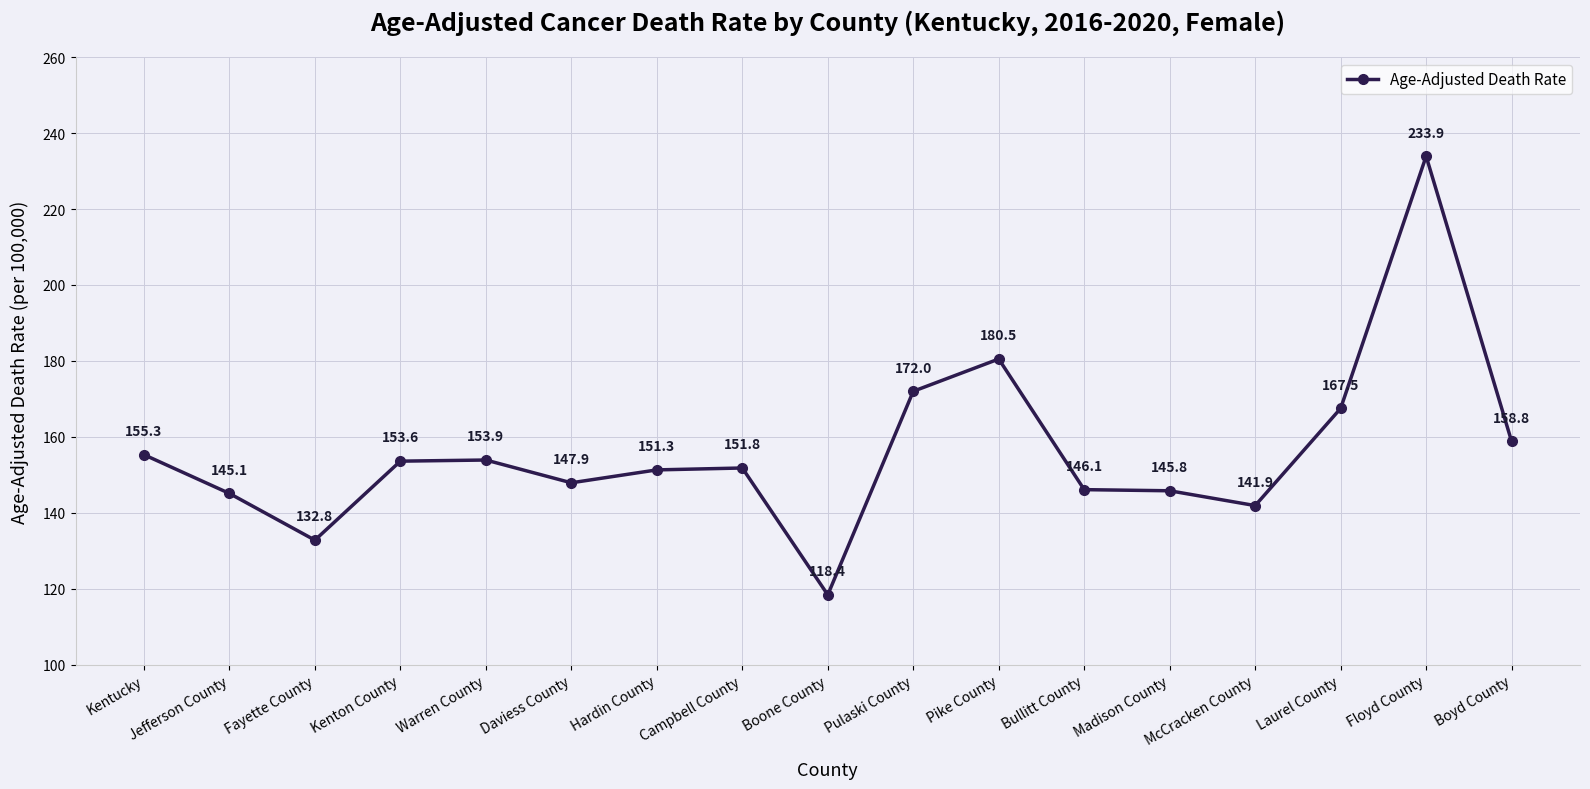

How many points are higher than both their immediate neighbors (excluding endpoints)?

4